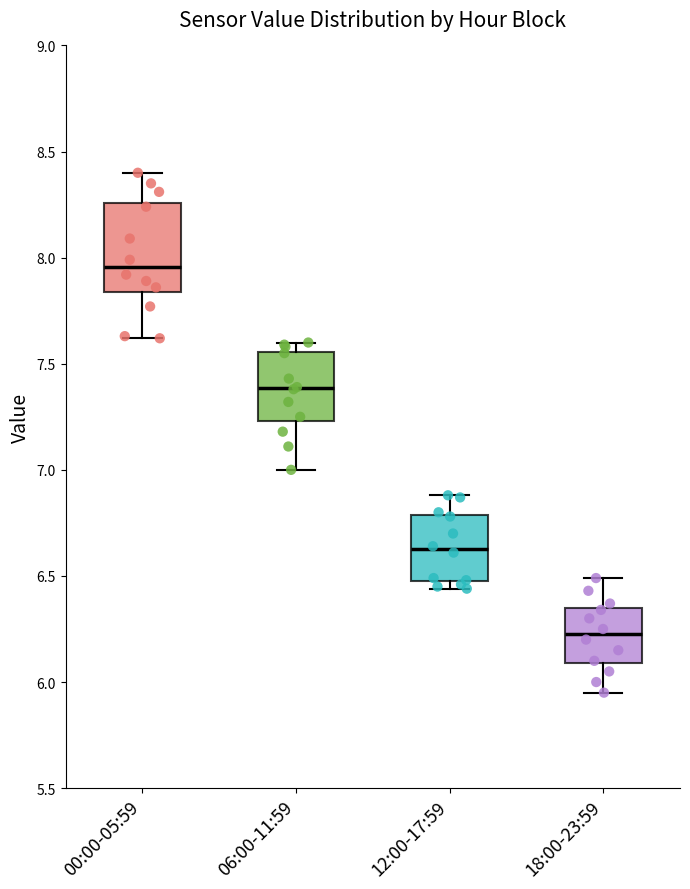

Where does the median line of the box for 18:00-23:59 sit on the y-axis? The values are not printed on the chart, so give them approximately, as read against the axis.

6.25